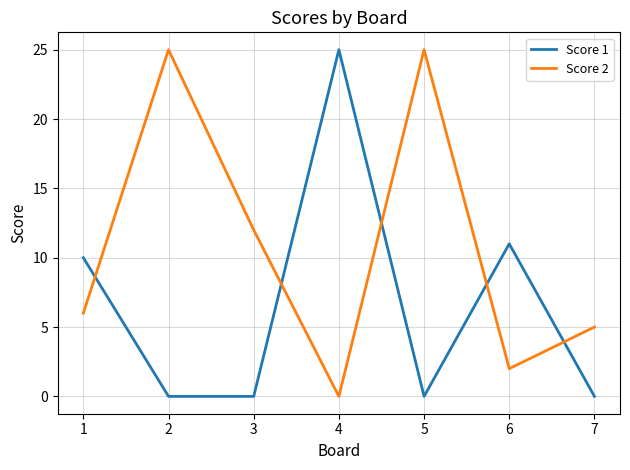

Which series has the largest total across all categories?

Score 2